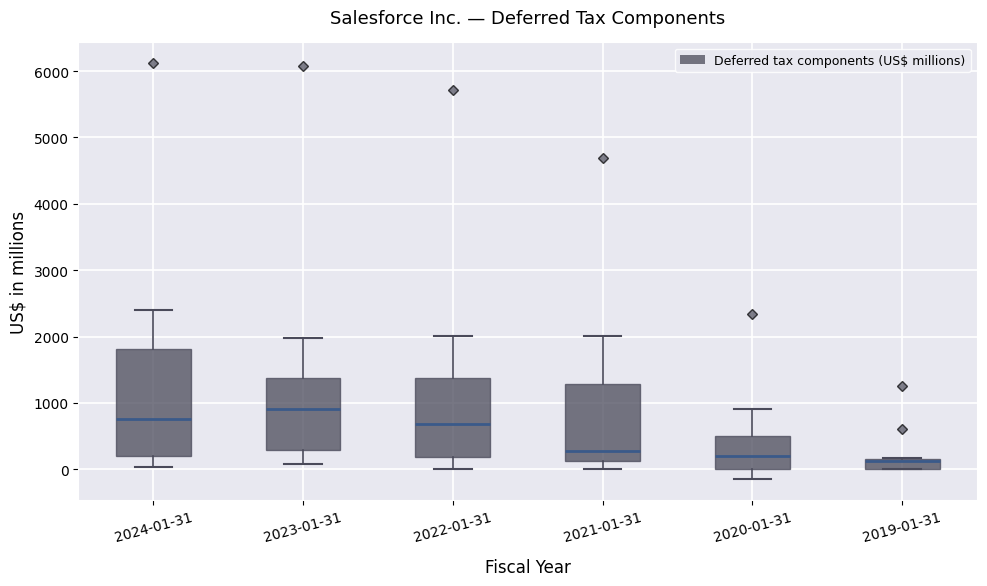

Comparing the boxes themselves (not the whiskers), which one is the tallest?

2024-01-31